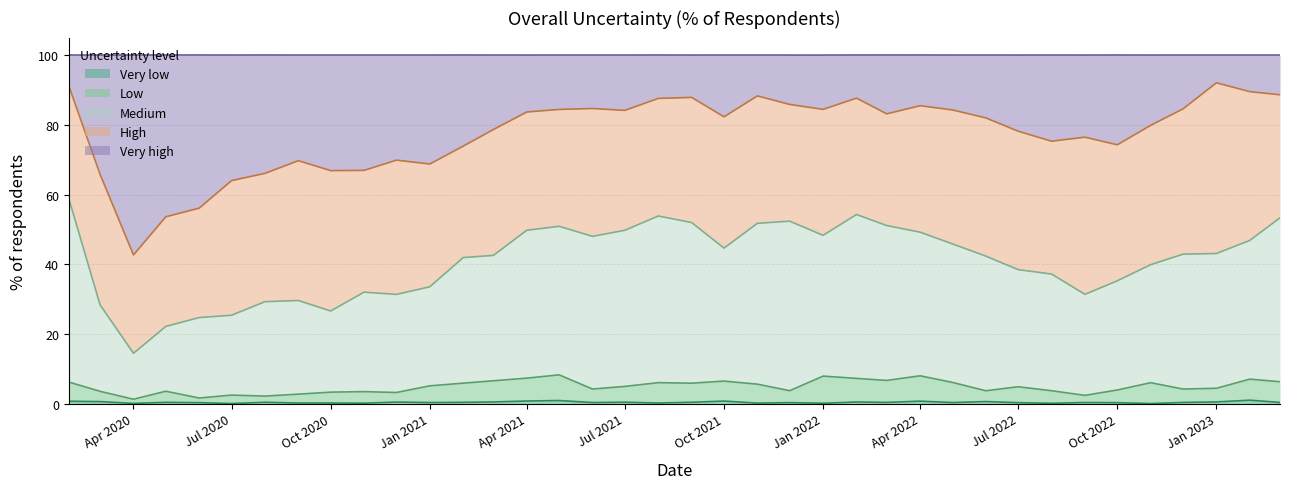

What is the value of the Medium point at the 8th from the left?

29.6